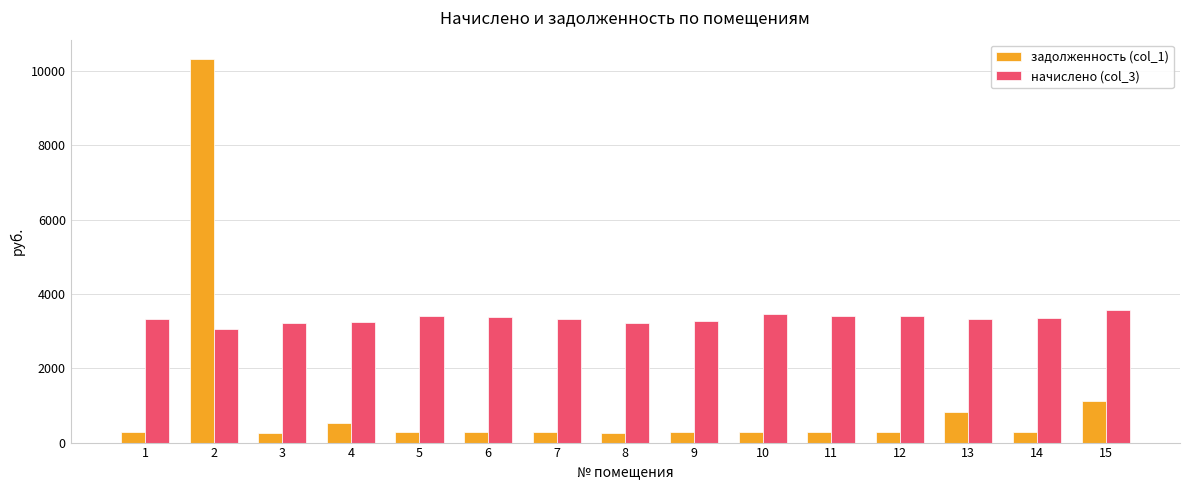

Are the bars grouped side by side (vs. stacked)?

Yes